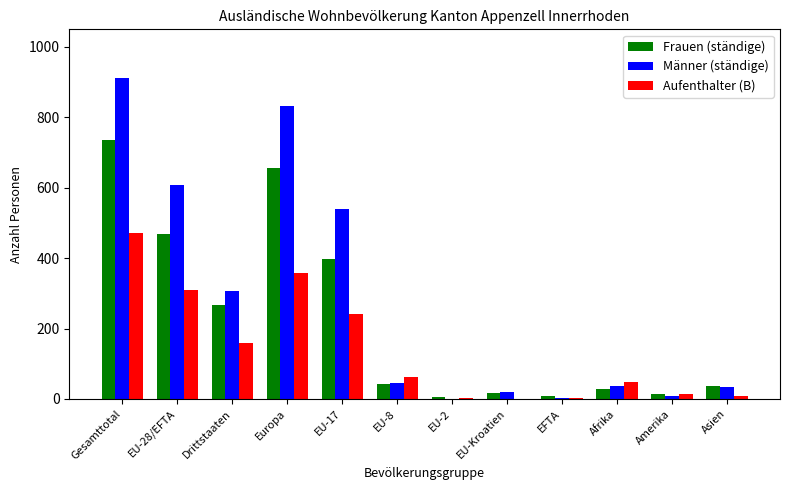

What are all the series names shown in the legend?

Frauen (ständige), Männer (ständige), Aufenthalter (B)